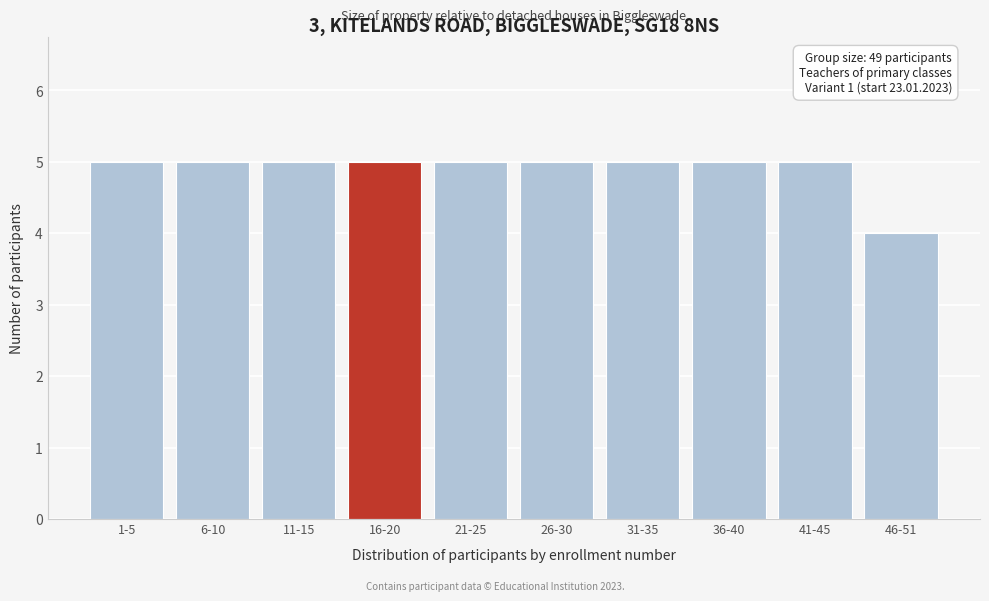

Reading left to right, what are all the values shown in this chart?

1-5=5	6-10=5	11-15=5	16-20=5	21-25=5	26-30=5	31-35=5	36-40=5	41-45=5	46-51=4